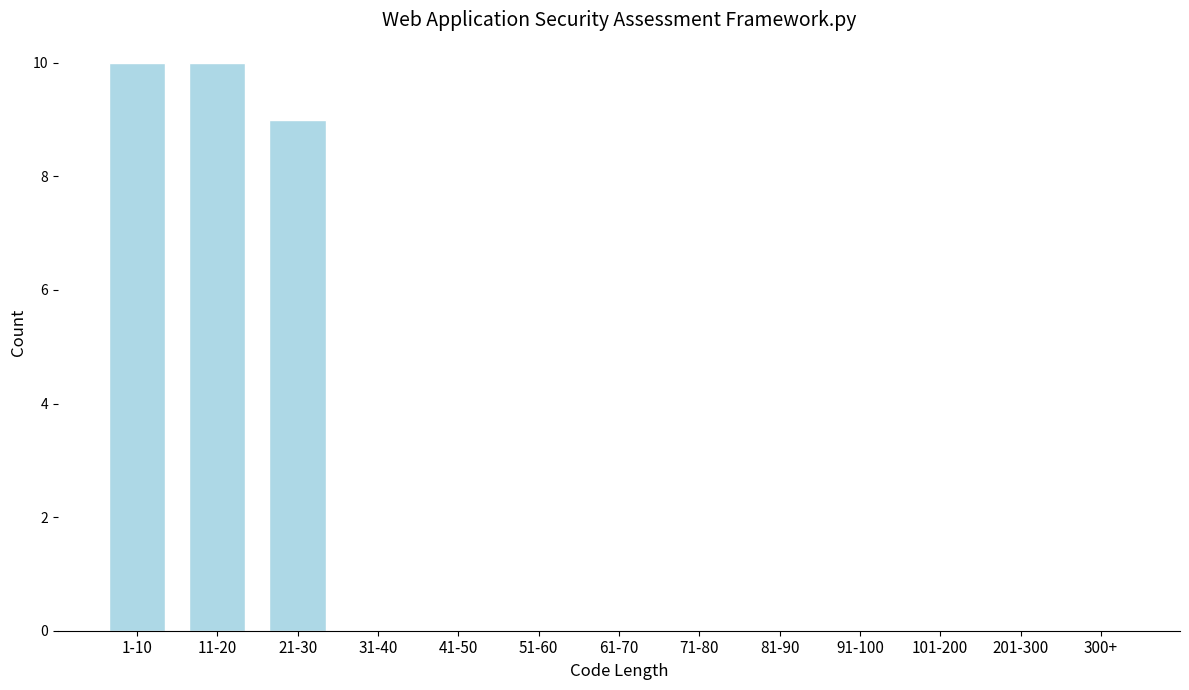

Reading right to left, extract all data points from this chart.

300+=0	201-300=0	101-200=0	91-100=0	81-90=0	71-80=0	61-70=0	51-60=0	41-50=0	31-40=0	21-30=9	11-20=10	1-10=10